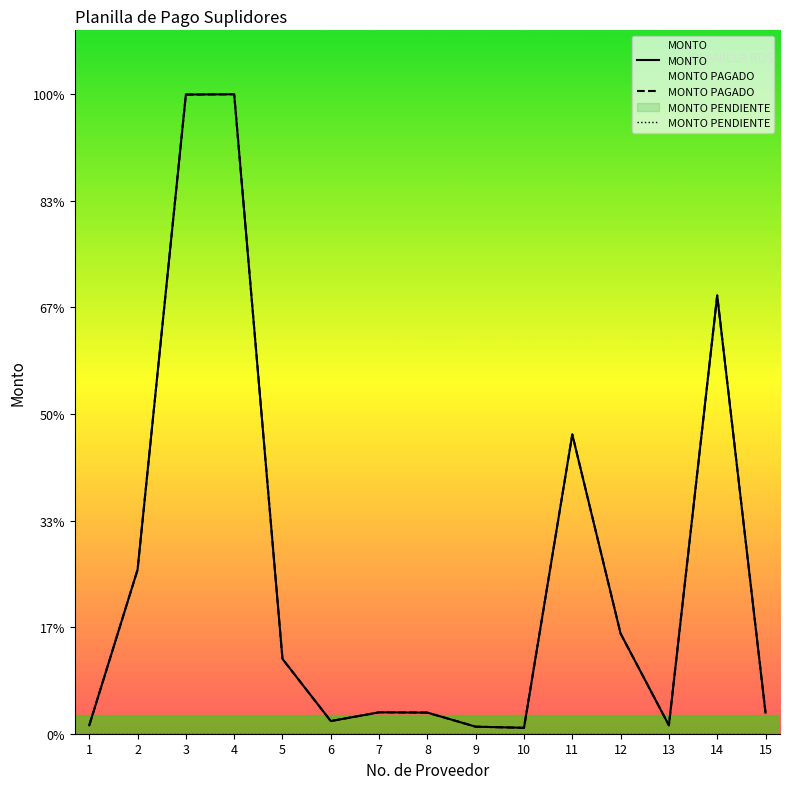

At which category does MONTO reach its first local valley?

6